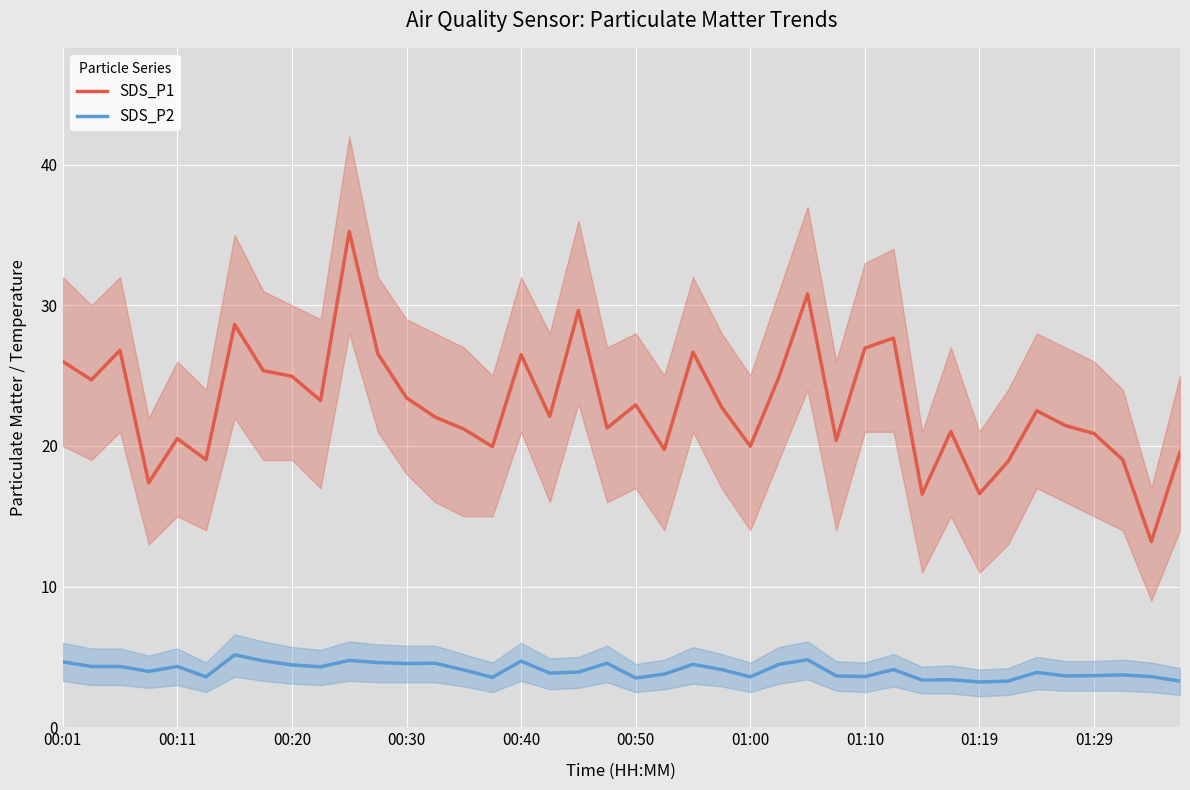

What value does the SDS_P1 series have at 00:30?

23.4